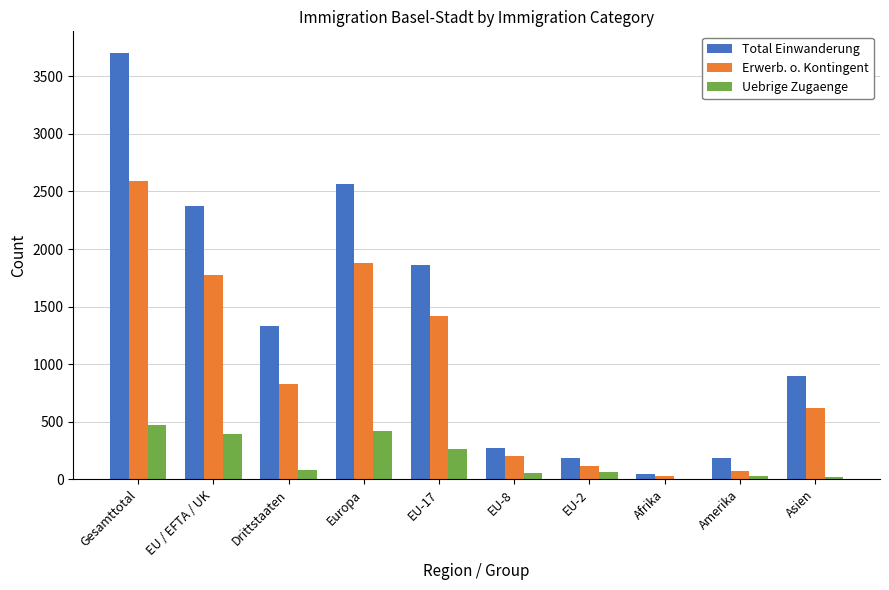

Is the value of Uebrige Zugaenge at EU-2 greater than the value of Total Einwanderung at Europa?

No